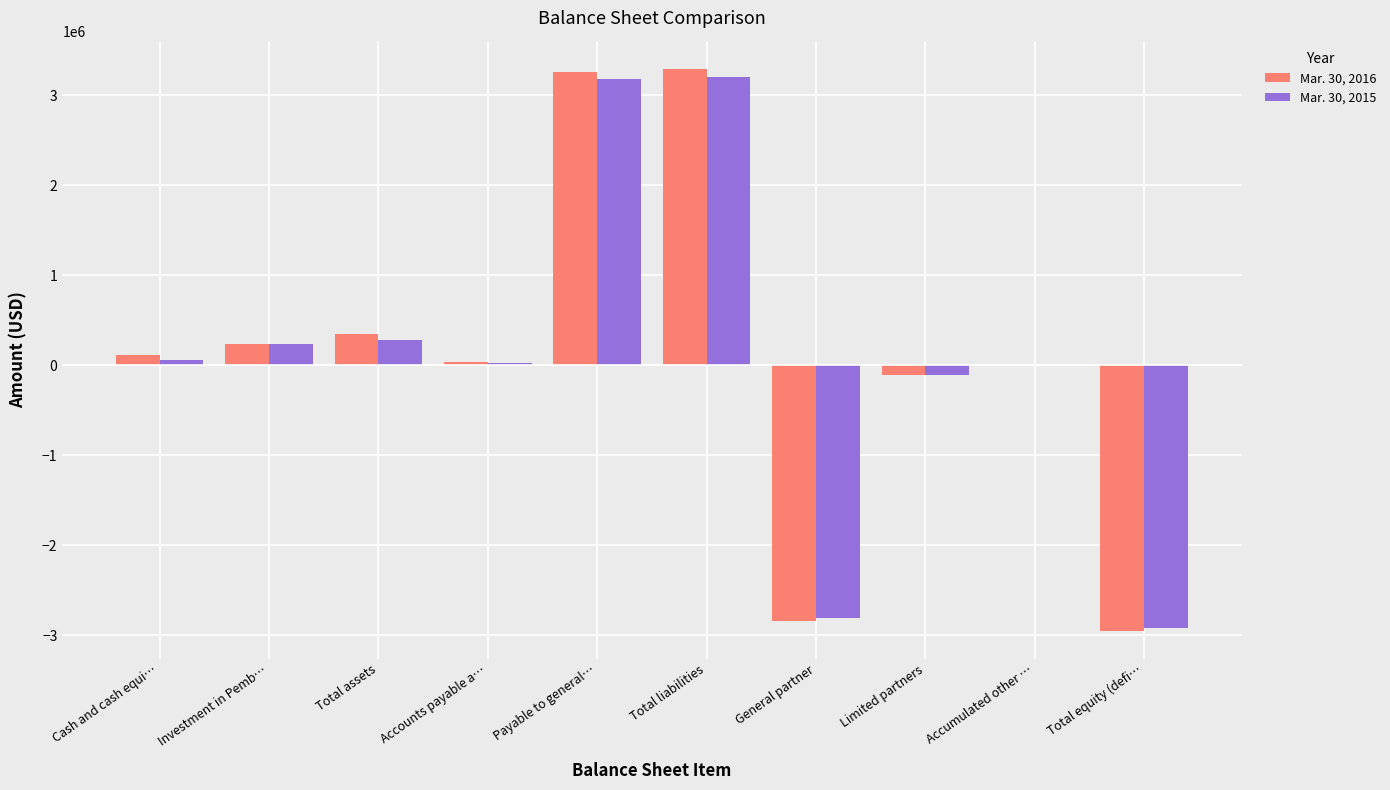

What is the sum of all Mar. 30, 2015 values?

1126716